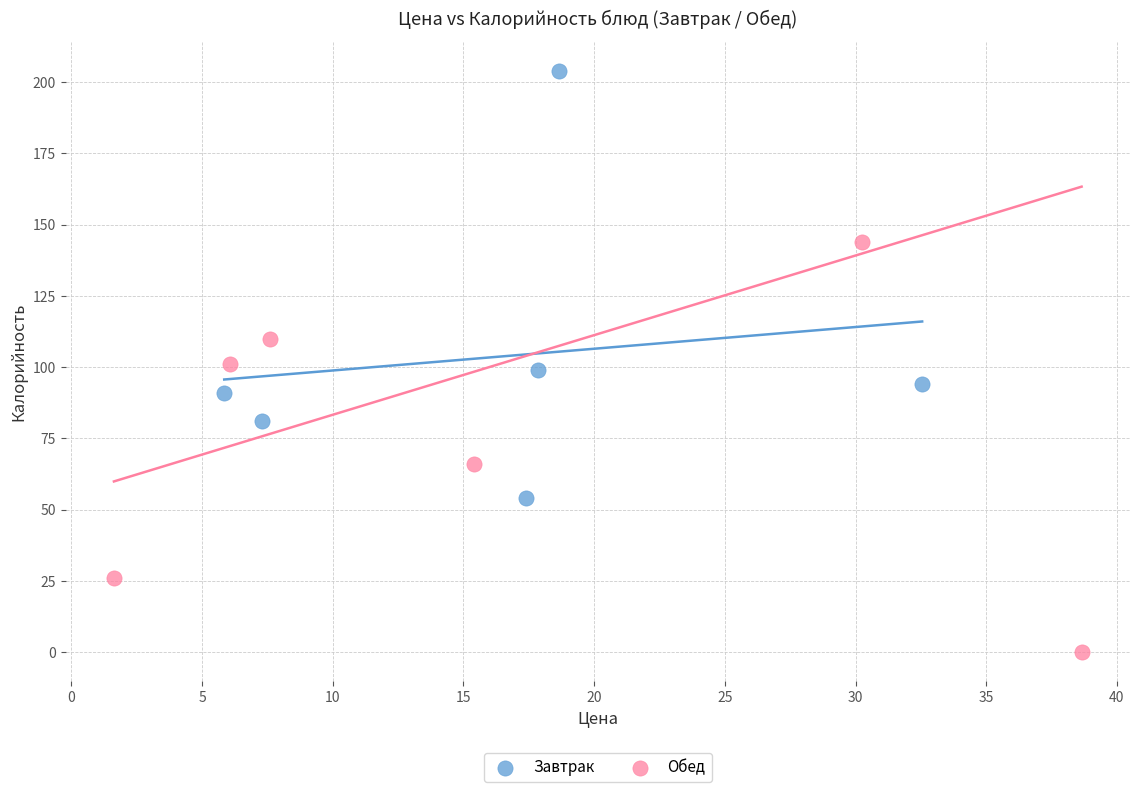

Which series reaches the maximum Y coordinate?

Завтрак